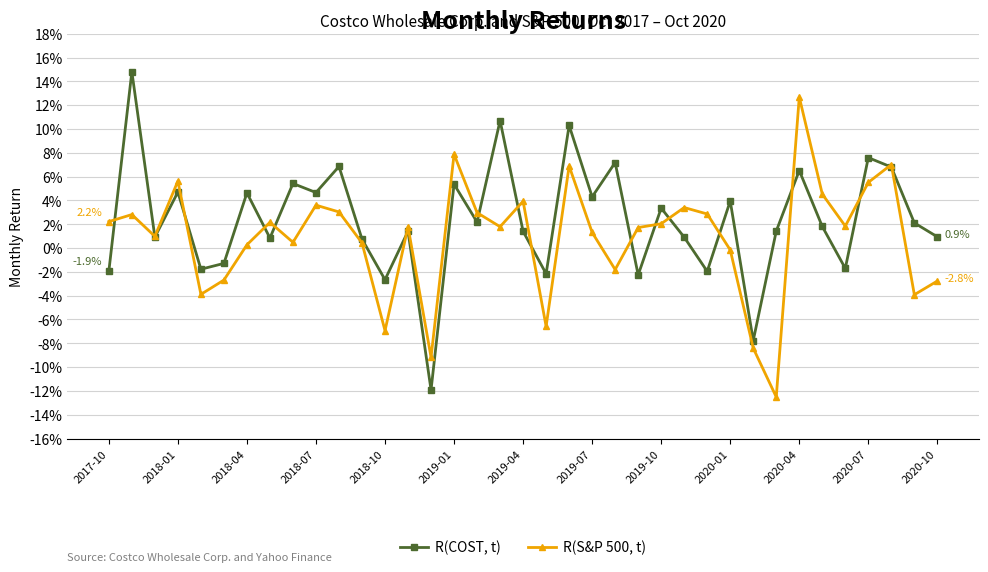

What are all the series names shown in the legend?

R(COST, t), R(S&P 500, t)